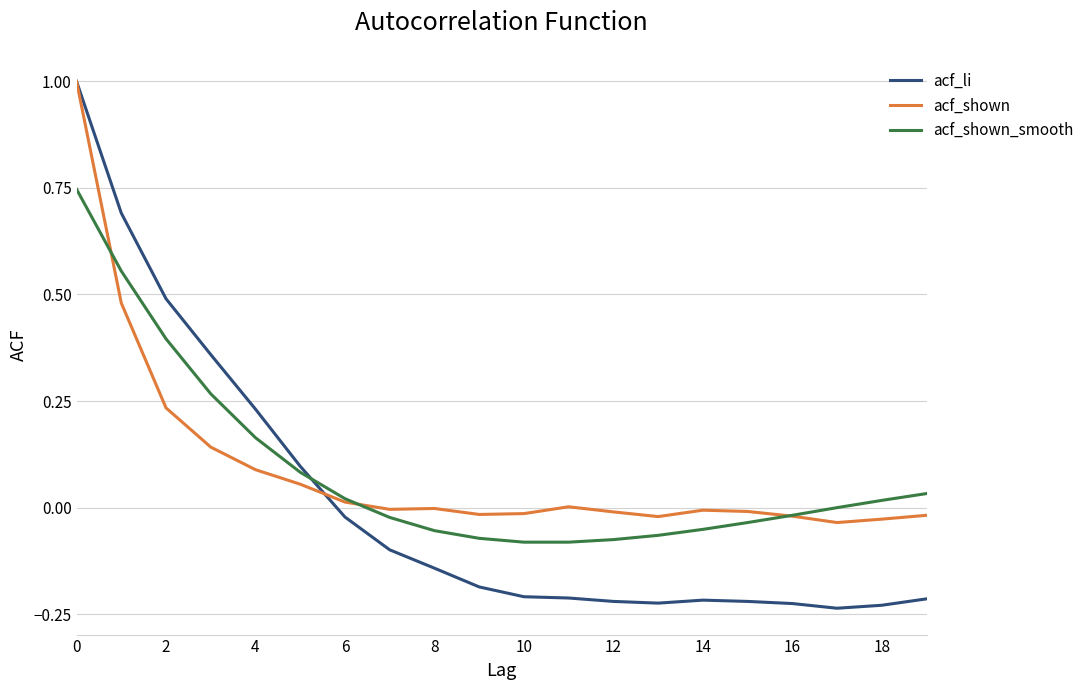

What is the highest value of the acf_li series?

1.0